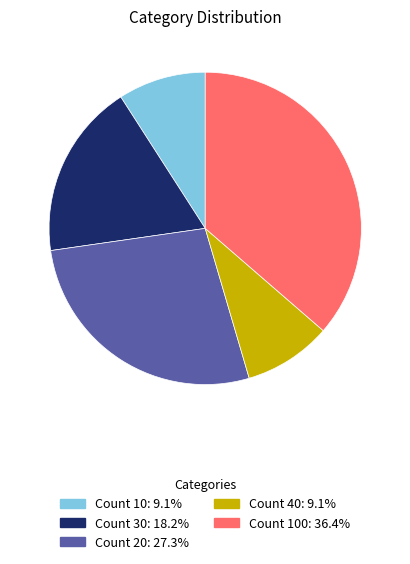

What is the ratio of the value at Count 10: 9.1% to the value at Count 20: 27.3%?

0.3